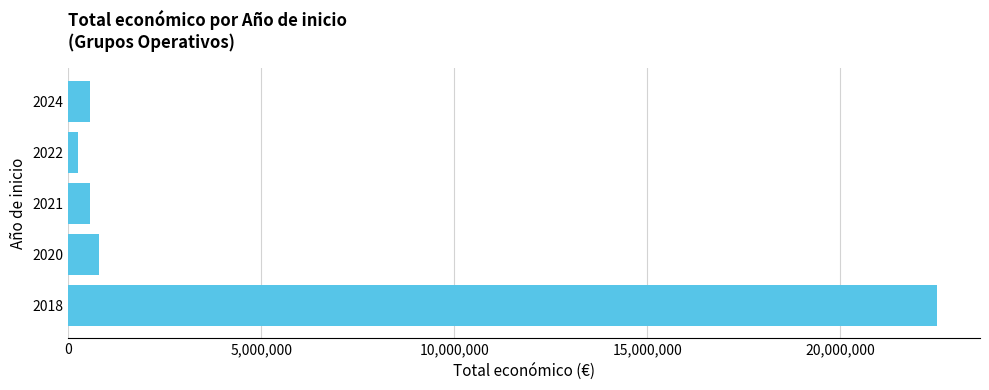

What is the greatest value displayed?

22493261